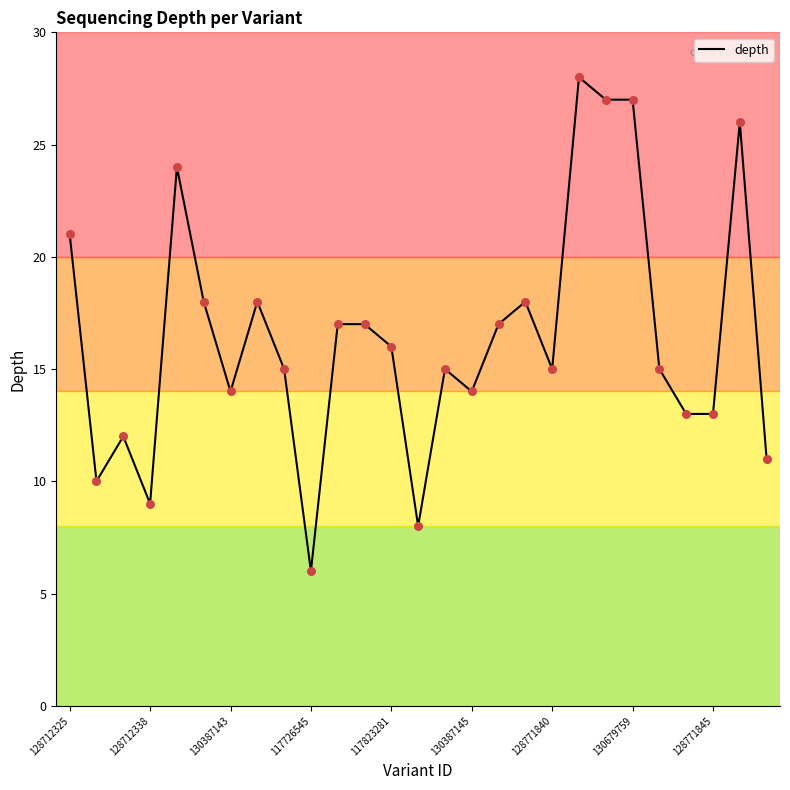

What is the smallest value displayed?

6